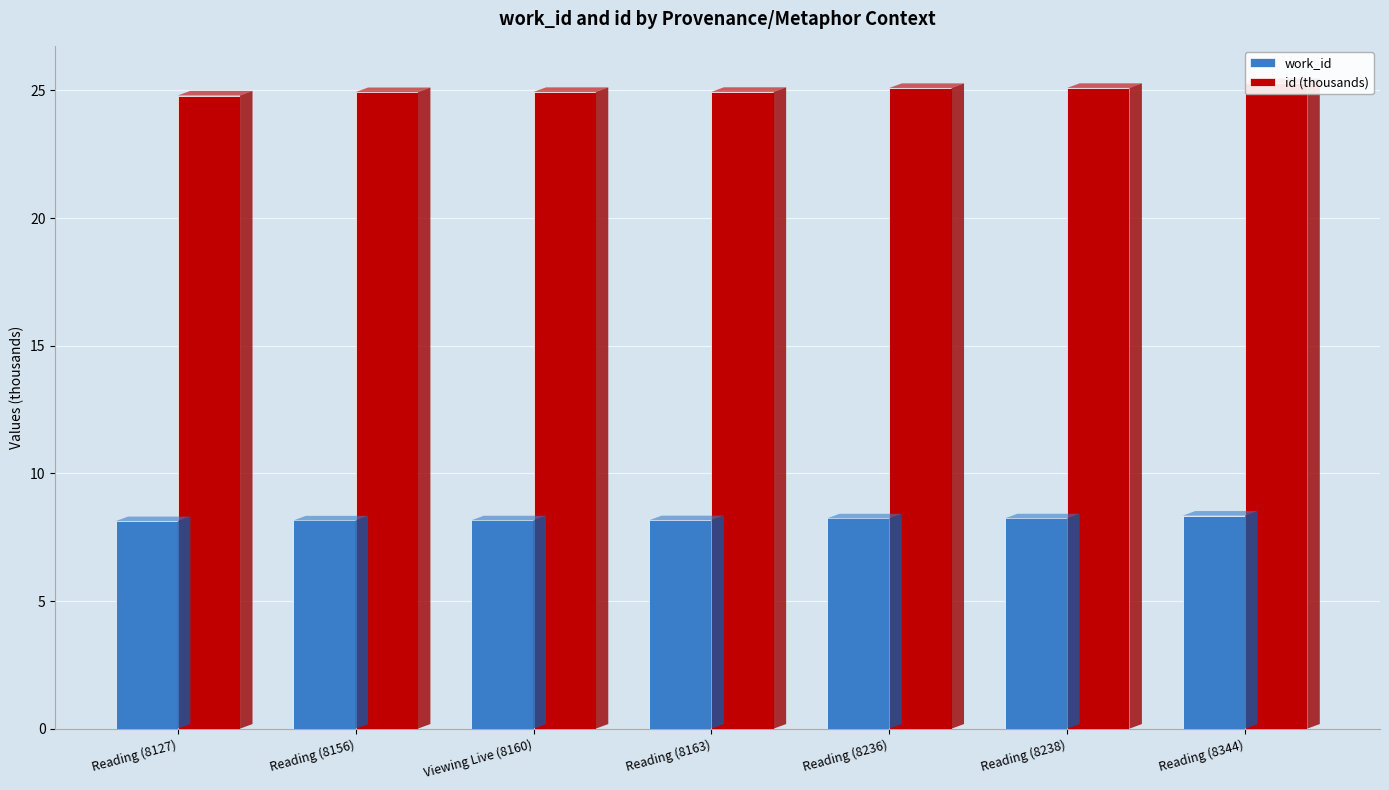

How many work_id values are between 8 and 9?

7